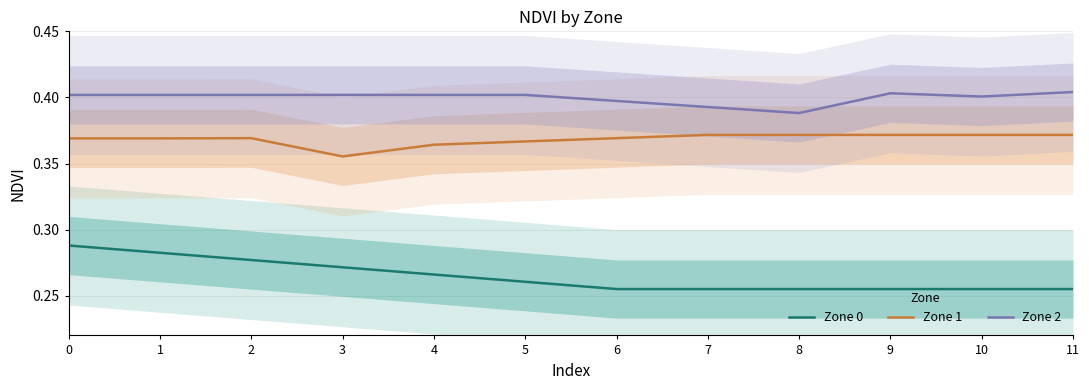

List the series in order of their overall mean, highest first.

Zone 2, Zone 1, Zone 0